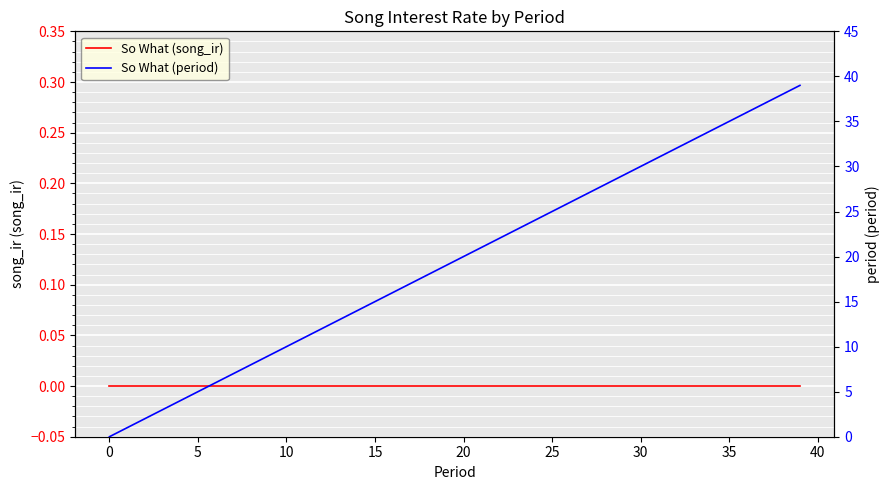

What is the difference between the So What (period) values at 35 and 37?

2